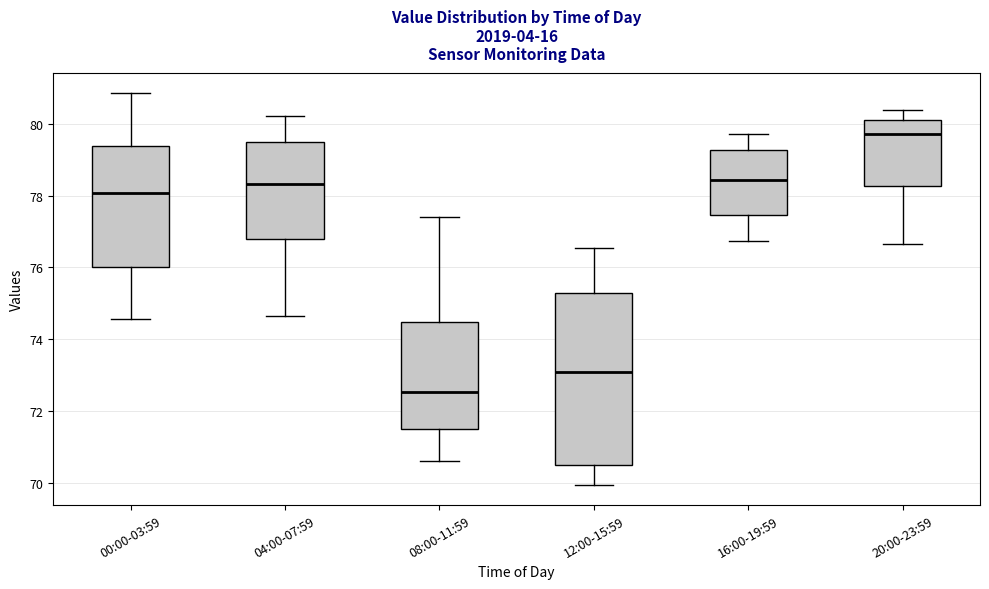

Which box has the highest median line?

20:00-23:59